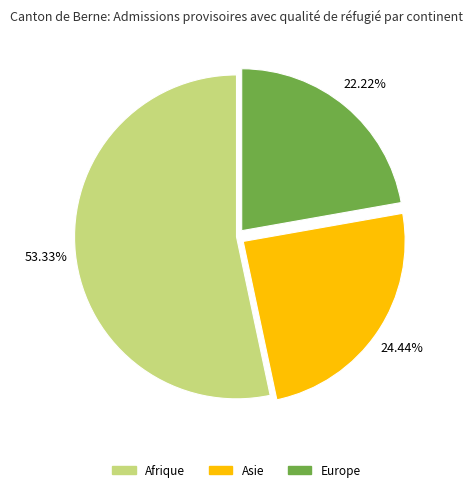

How many slices are in this pie chart?

3